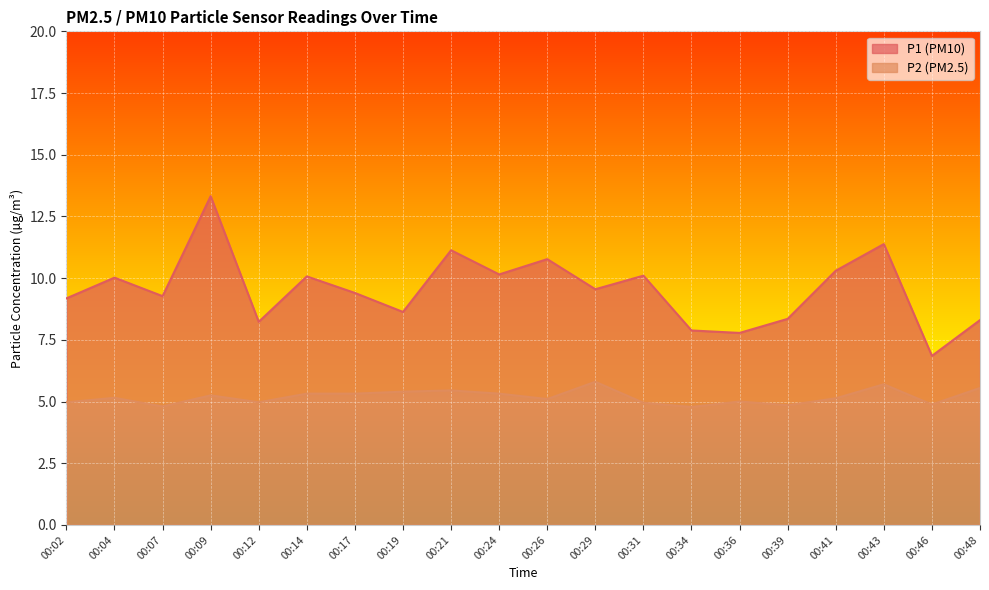

What is the difference between the highest and lowest values at 00:02?

4.2